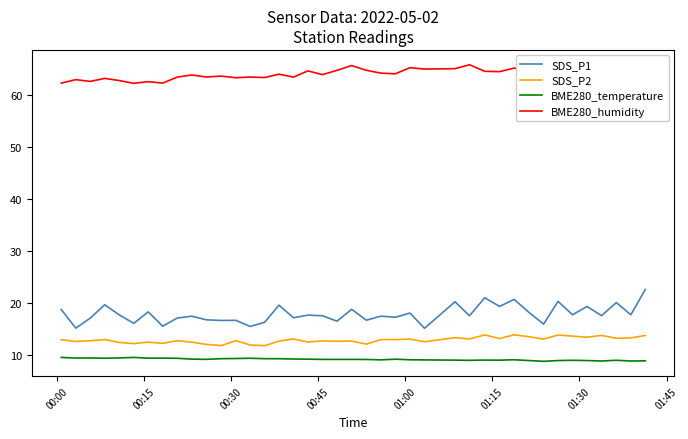

Which series has the largest total across all categories?

BME280_humidity